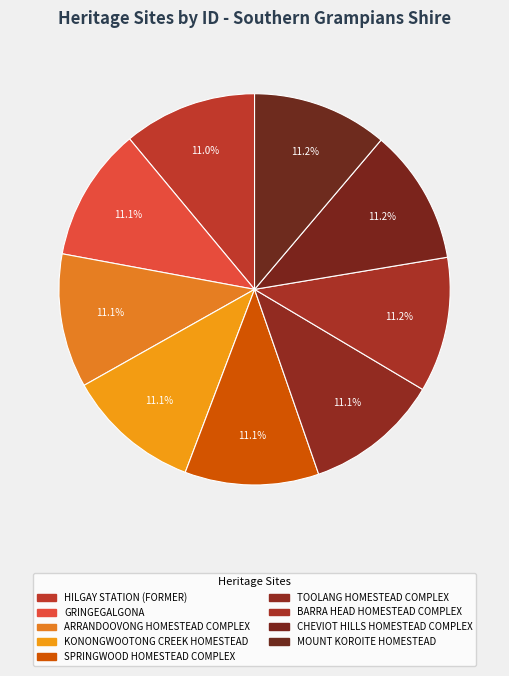

How many slices are in this pie chart?

9